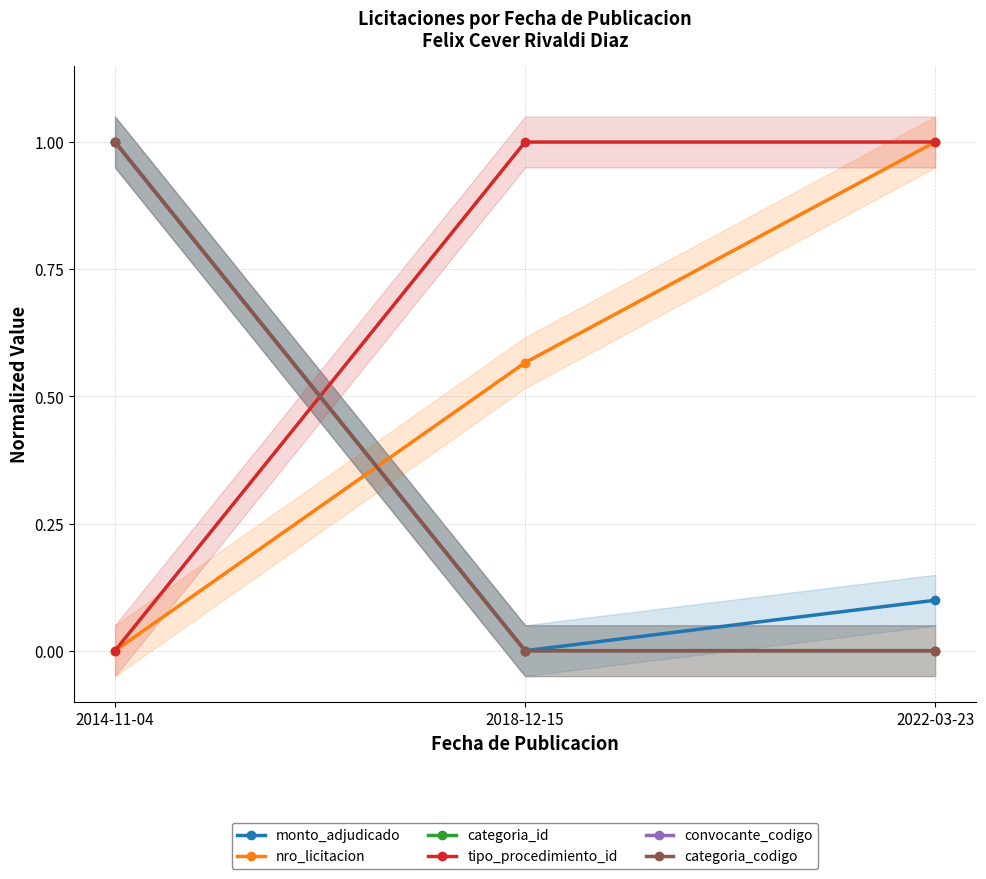

Rank the series at 2022-03-23 from highest to lowest value.

nro_licitacion, tipo_procedimiento_id, monto_adjudicado, categoria_id, convocante_codigo, categoria_codigo